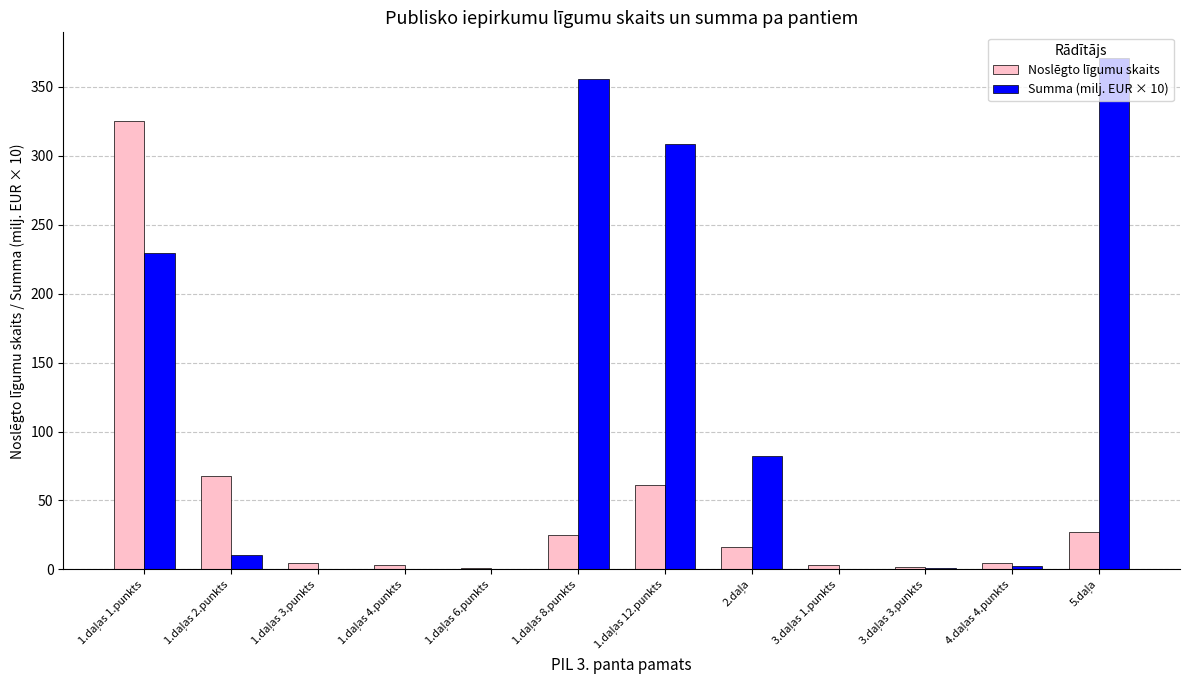

Which series has the largest total across all categories?

Summa (milj. EUR × 10)